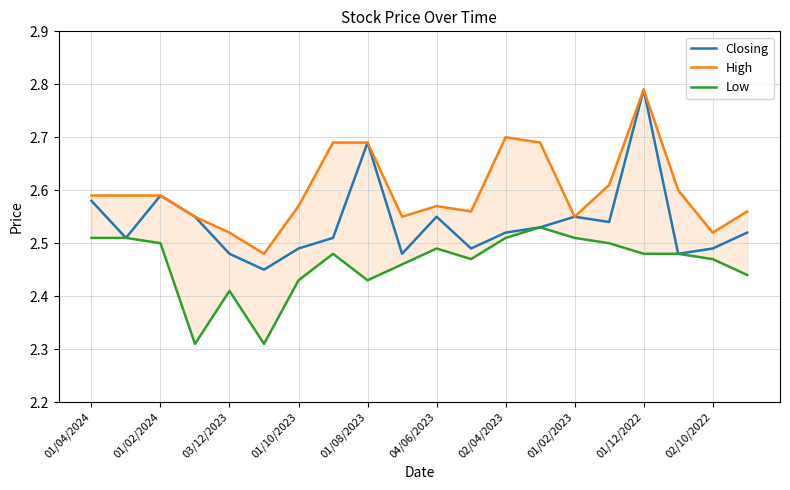

Which category has the highest value in the Closing series?

01/12/2022